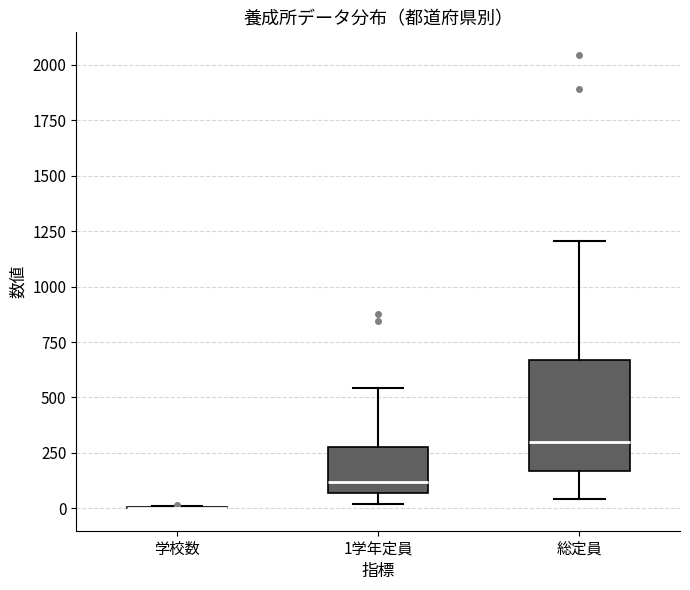

Reading left to right, read every box against the y-axis: the position of its median line, the range the box covers, and the ends of its whiskers. The values are not printed on the chart, so give them approximately, as read against the axis.

学校数: box collapsed to a line at 0, whiskers 0 to 0
1学年定員: median 100, box 50 to 300, whiskers 0 to 550
総定員: median 300, box 150 to 650, whiskers 50 to 1200